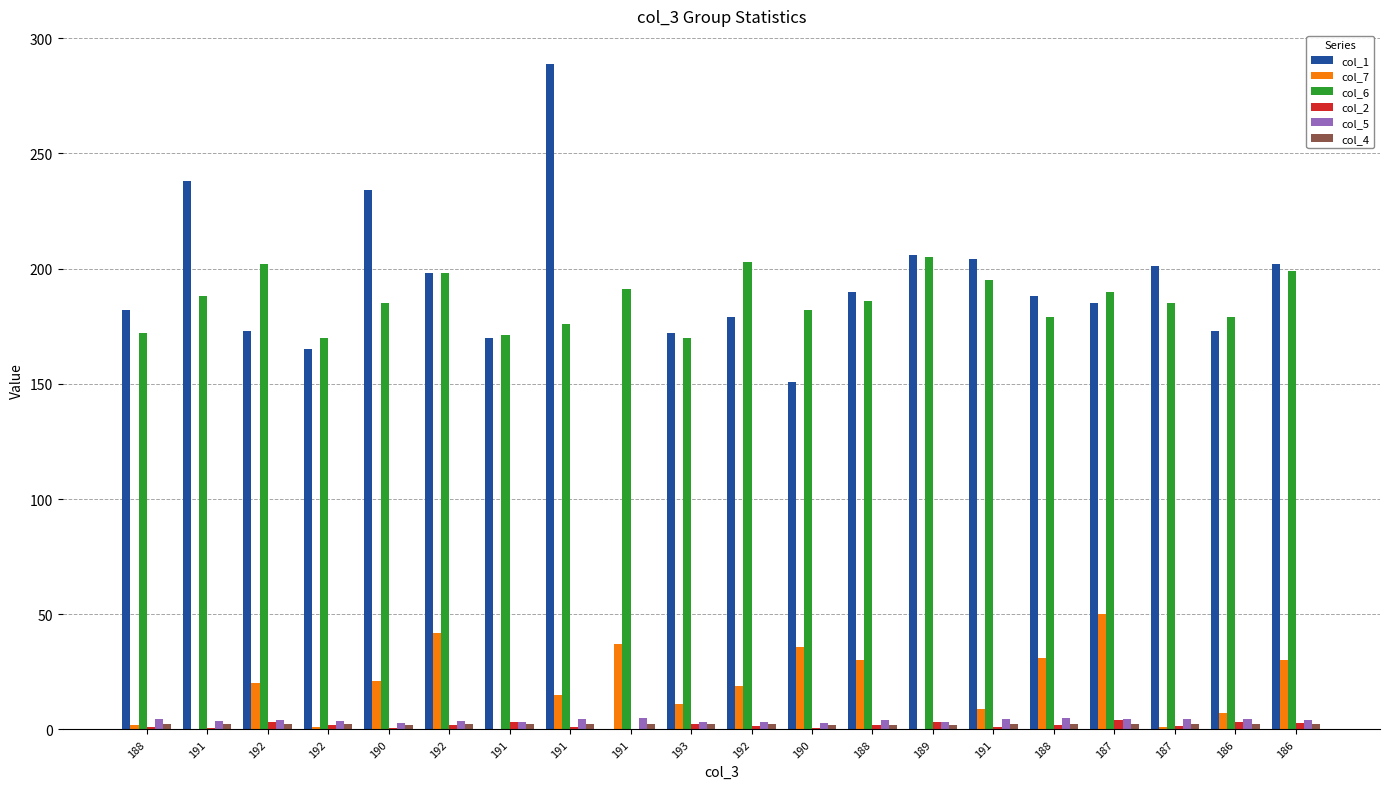

Does the chart contain stacked bars?

No